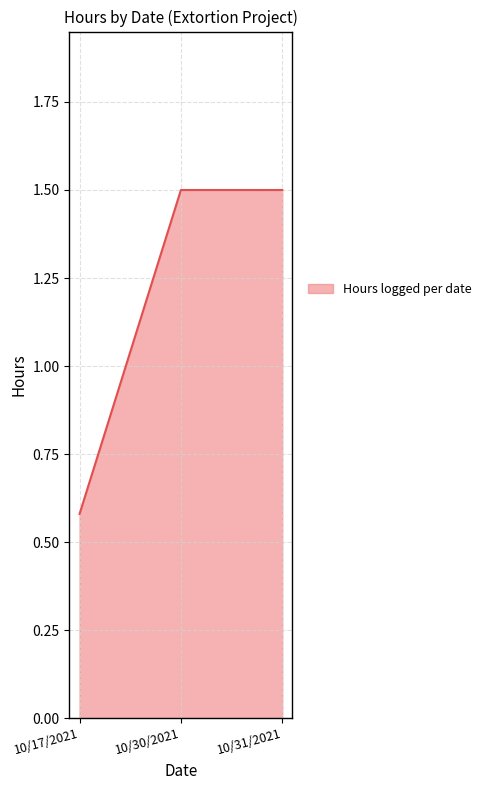

At which category does the chart reach its minimum across all series?

10/17/2021